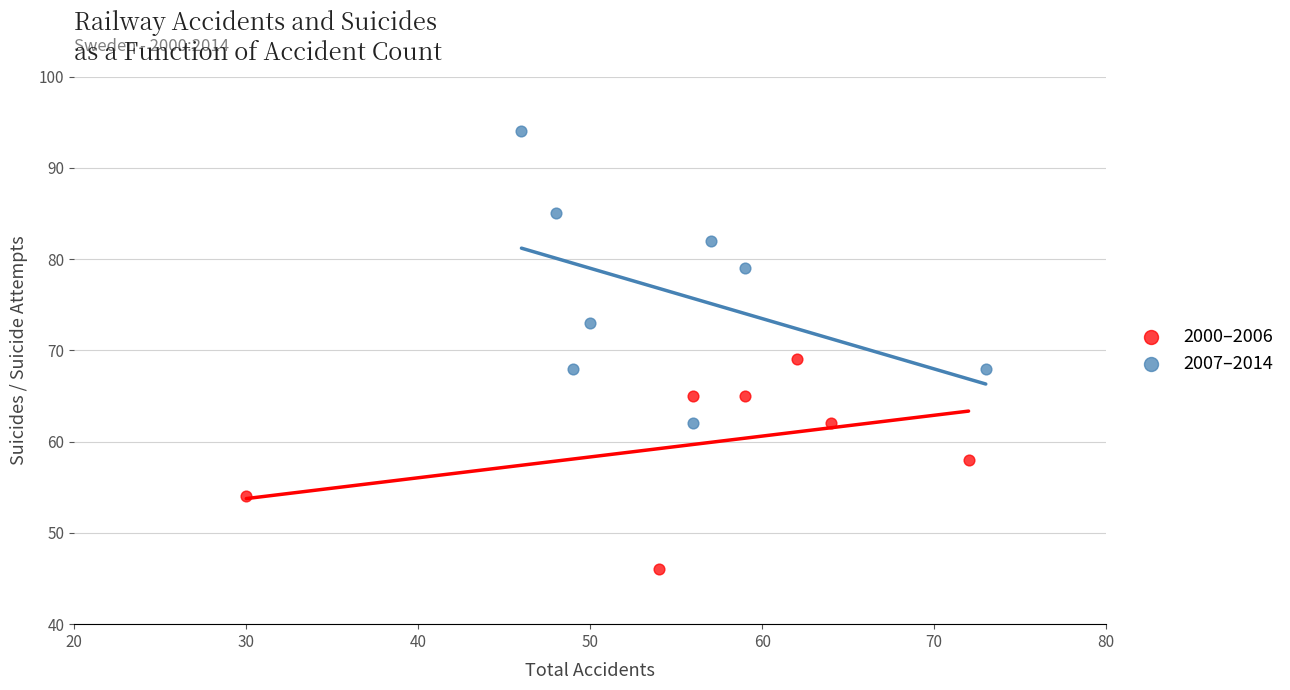

What are all the series names shown in the legend?

2000–2006, 2007–2014